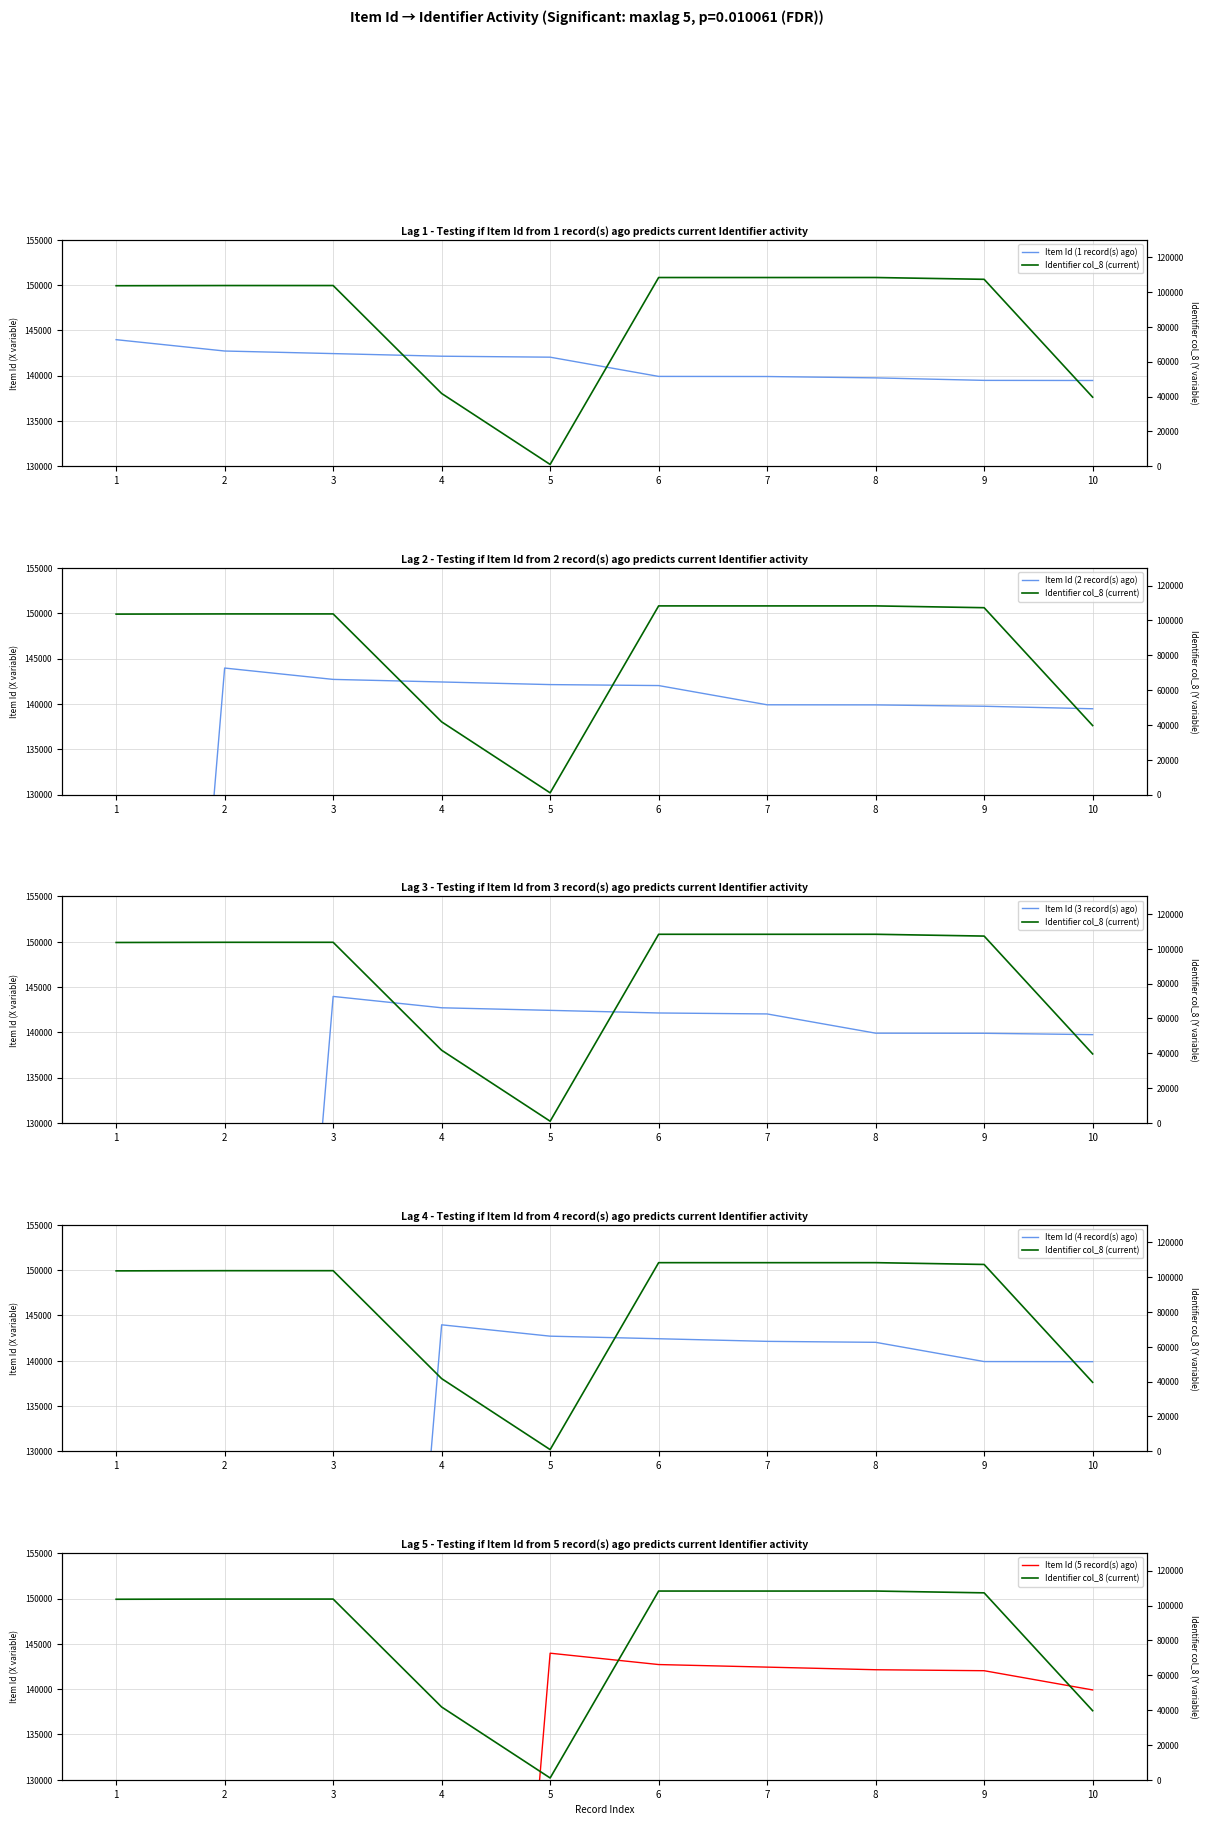

True or false: Item Id (1 record(s) ago) has a value of 48272 at 7.

False